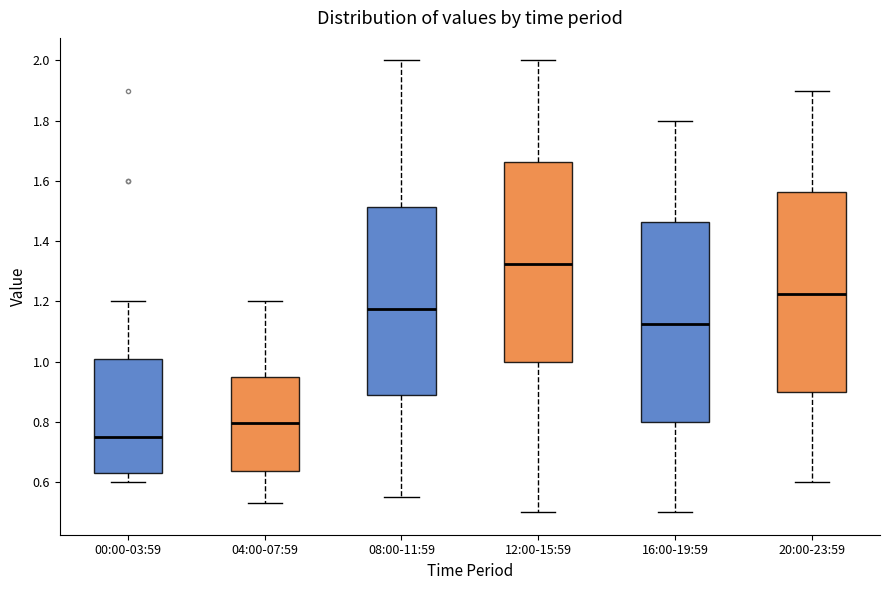

Which box has the highest median line?

12:00-15:59